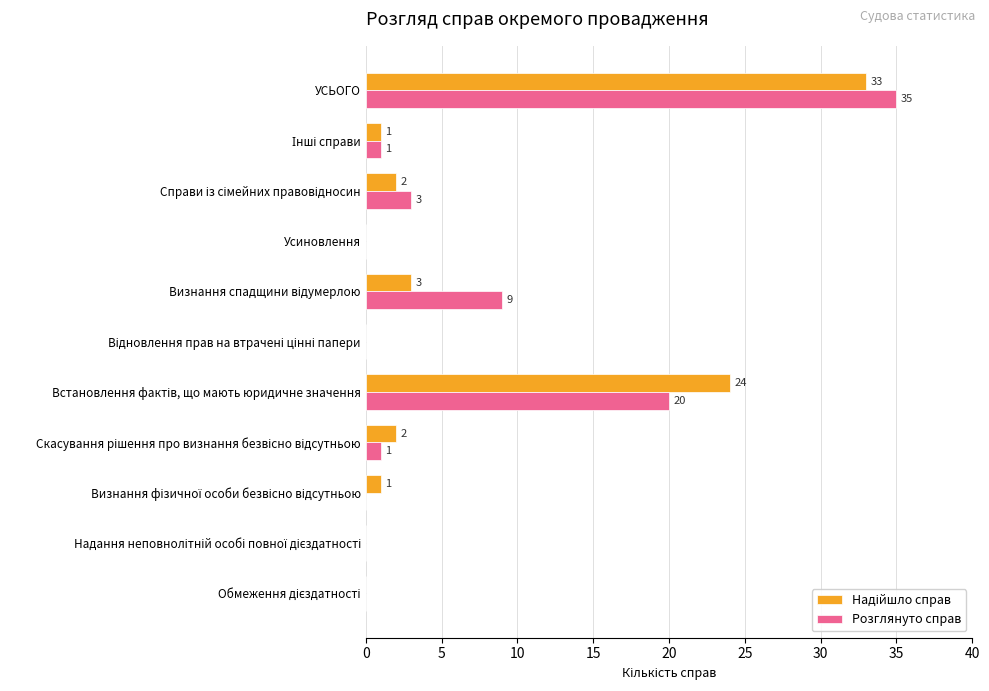

What is the sum of all Розглянуто справ values?

69